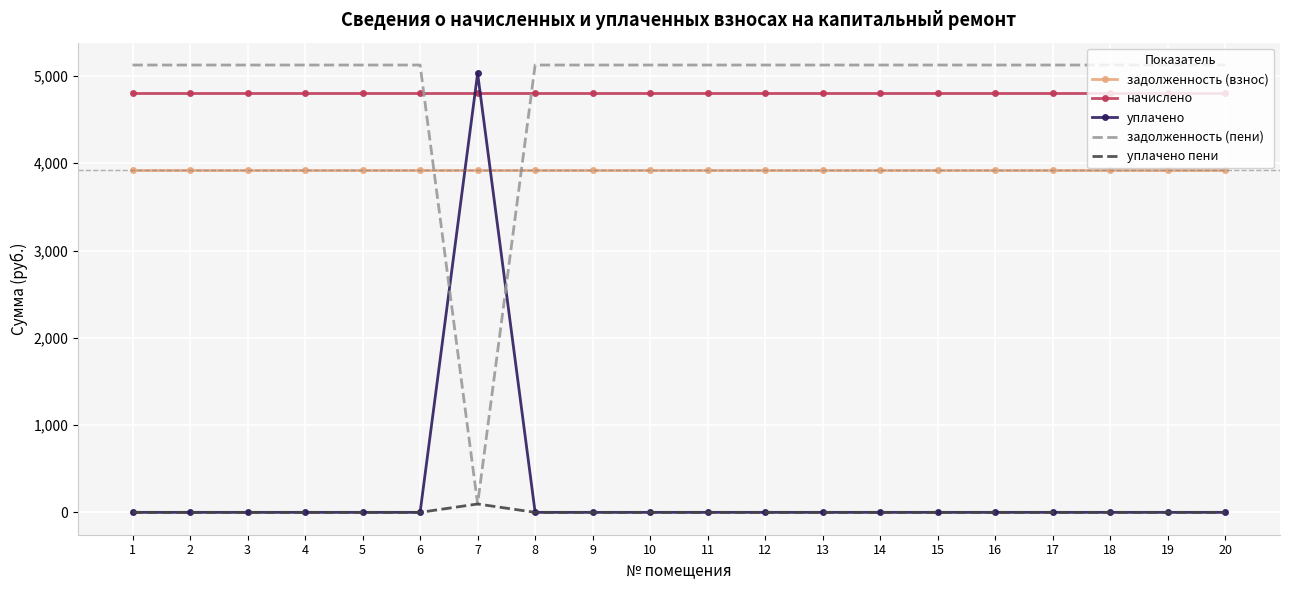

The value of уплачено пени at 14 is 0.0. True or false?

True